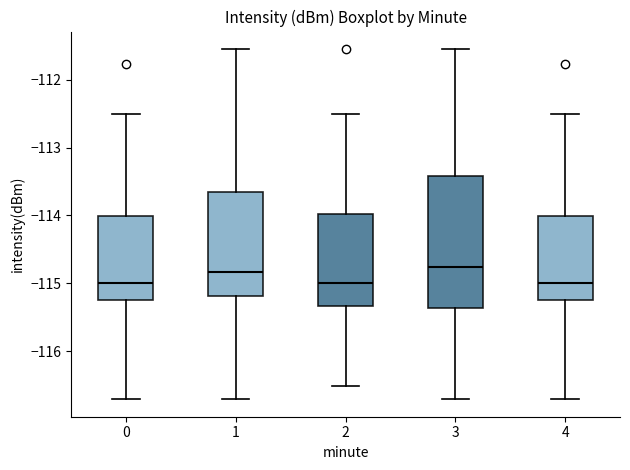

Reading left to right, transcribe this box plot: for each box, give where its median line is, the range the box spans, and where its two whiskers end, as read against the y-axis. The values are not printed on the chart, so give them approximately, as read against the axis.

0: median -115.0, box -115.2 to -114.0, whiskers -116.7 to -112.5
1: median -114.8, box -115.2 to -113.7, whiskers -116.7 to -111.5
2: median -115.0, box -115.3 to -114.0, whiskers -116.5 to -112.5
3: median -114.8, box -115.4 to -113.4, whiskers -116.7 to -111.5
4: median -115.0, box -115.2 to -114.0, whiskers -116.7 to -112.5